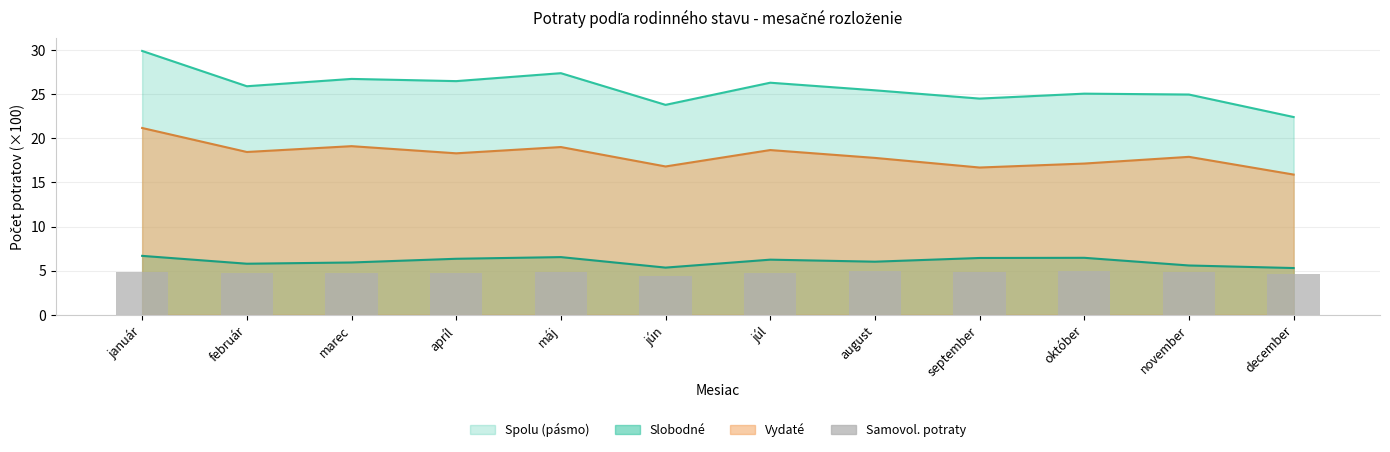

What is the sum of all values?

57.1